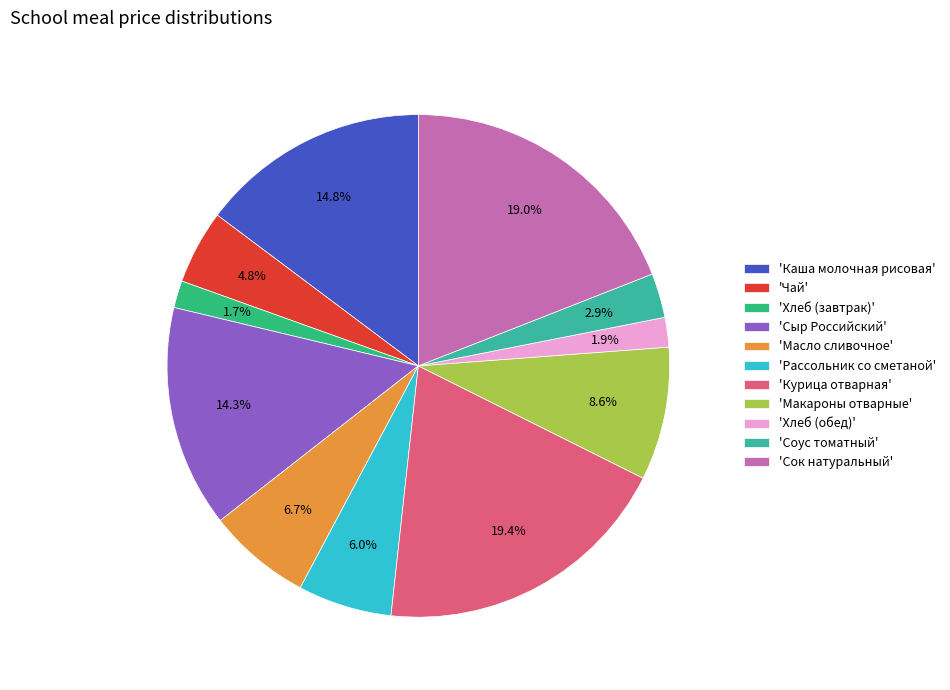

Is the sum of 'Сыр Российский' and 'Масло сливочное' greater than half?

No